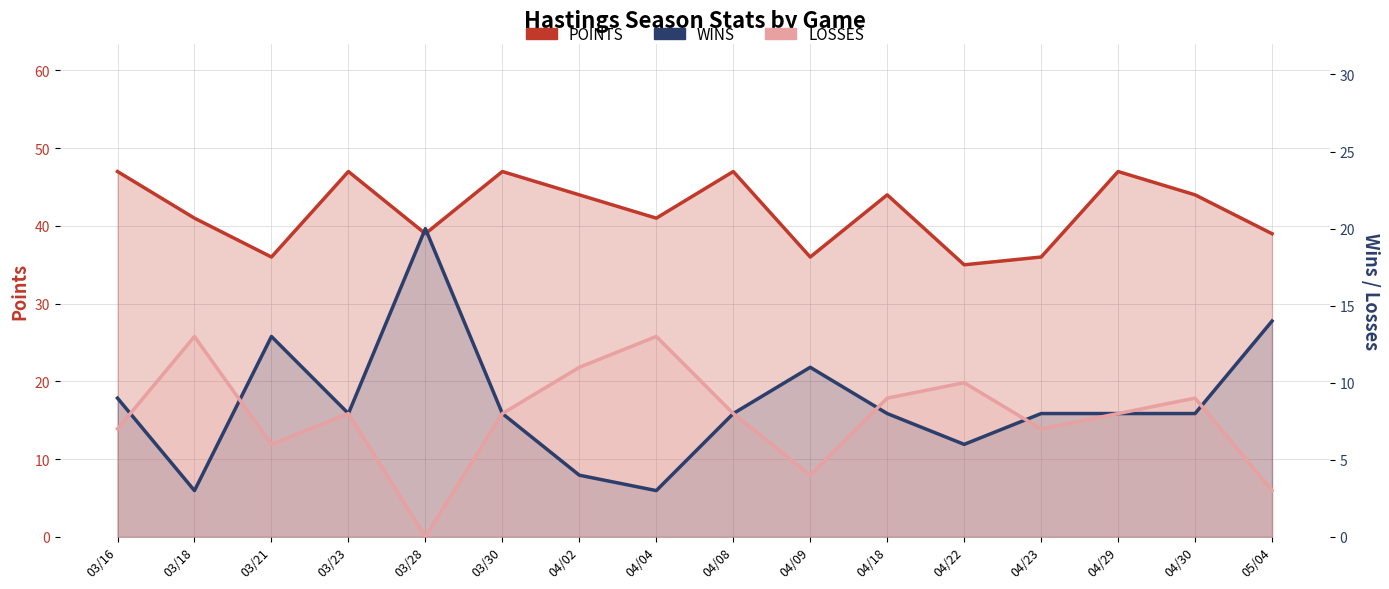

Reading left to right, what are all the values shown in this chart?

POINTS: 47	41	36	47	39	47	44	41	47	36	44	35	36	47	44	39
WINS: 9	3	13	8	20	8	4	3	8	11	8	6	8	8	8	14
LOSSES: 7	13	6	8	0	8	11	13	8	4	9	10	7	8	9	3